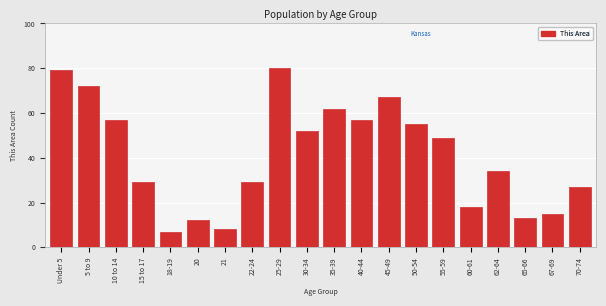

Reading right to left, transcribe all the data shown in this chart.

70-74=27	67-69=15	65-66=13	62-64=34	60-61=18	55-59=49	50-54=55	45-49=67	40-44=57	35-39=62	30-34=52	25-29=80	22-24=29	21=8	20=12	18-19=7	15 to 17=29	10 to 14=57	5 to 9=72	Under 5=79